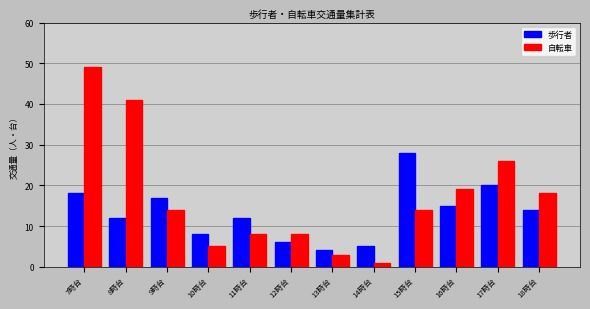

What is the average value of the 歩行者 series?

13